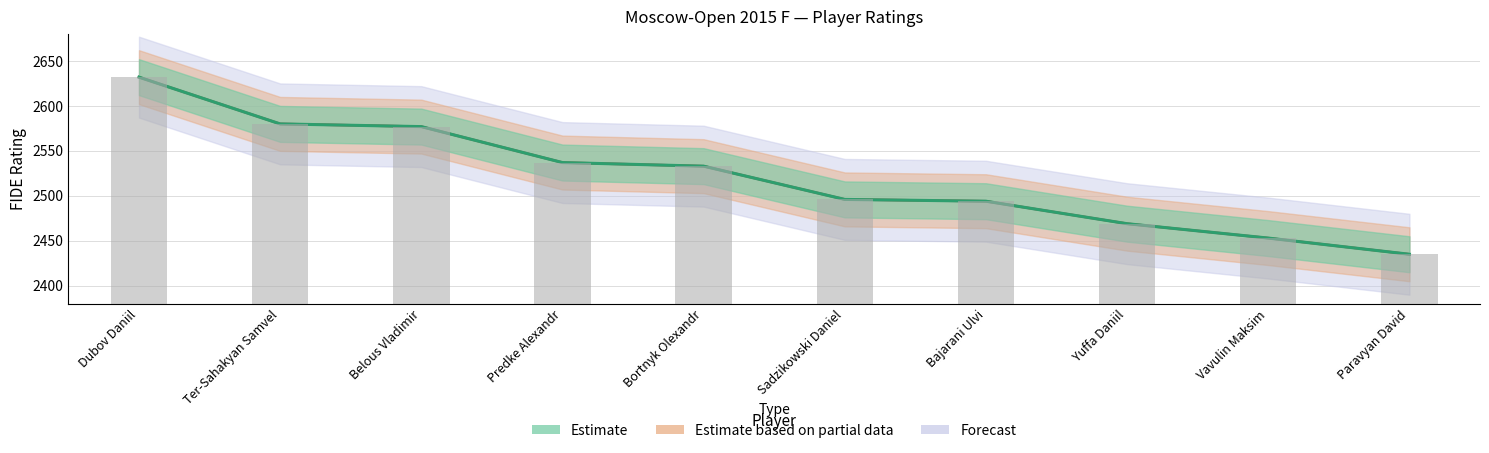

Reading right to left, list all the values displayed in this chart.

Paravyan David=2435	Vavulin Maksim=2453	Yuffa Daniil=2469	Bajarani Ulvi=2494	Sadzikowski Daniel=2496	Bortnyk Olexandr=2533	Predke Alexandr=2537	Belous Vladimir=2577	Ter-Sahakyan Samvel=2580	Dubov Daniil=2632